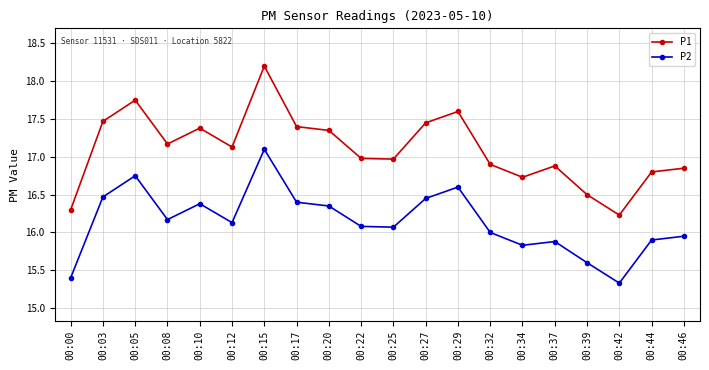

At how many categories does at least one series exceed 15?

20